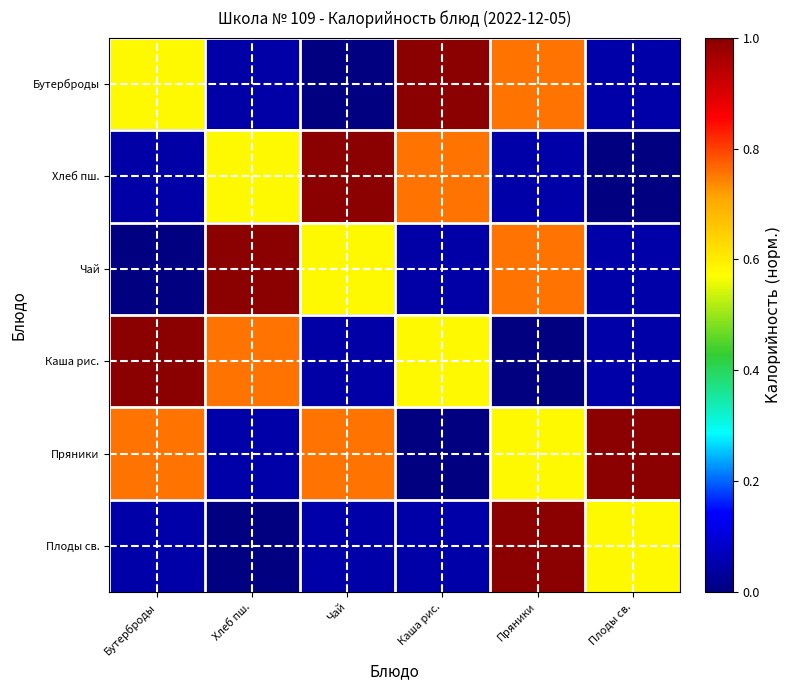

Which category has the highest value across all series?

Каша рис.